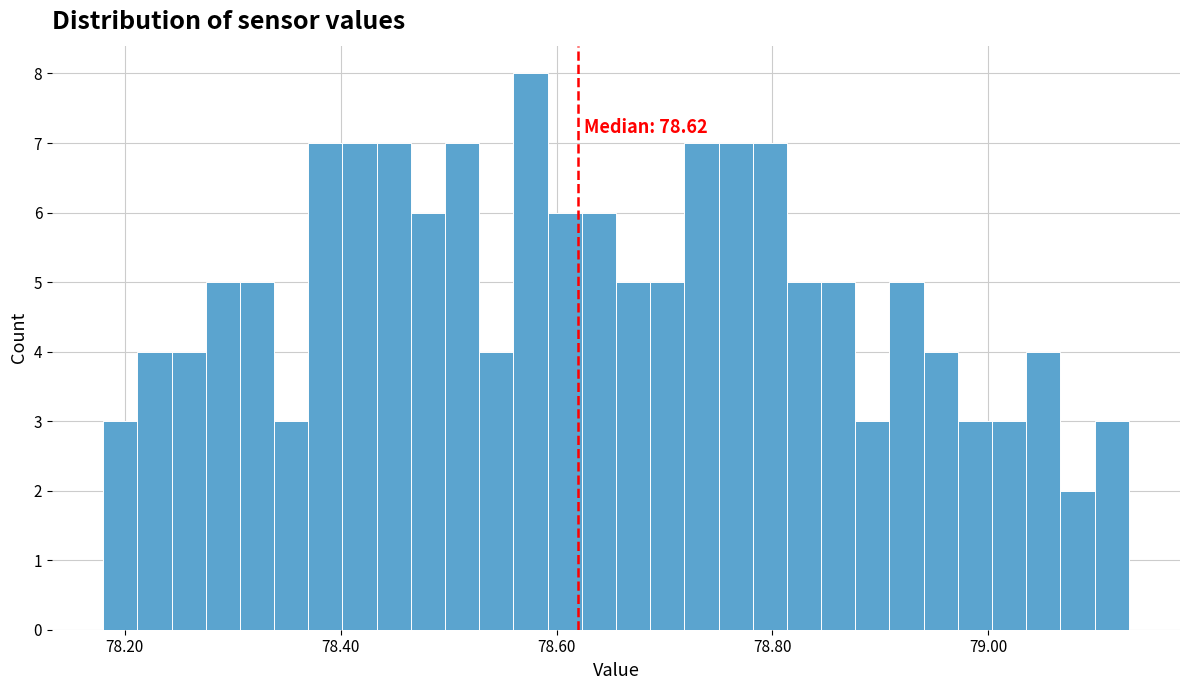

Around what value on the x-axis is the tallest bar? Give the approximate position of its centre, as read against the axis.

78.58